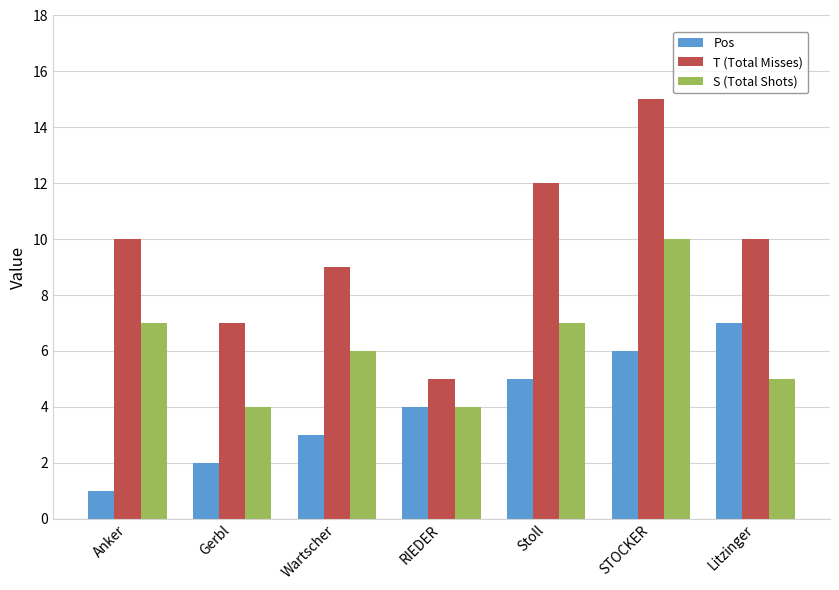

What is the difference between the maximum and minimum values in the Pos series?

6